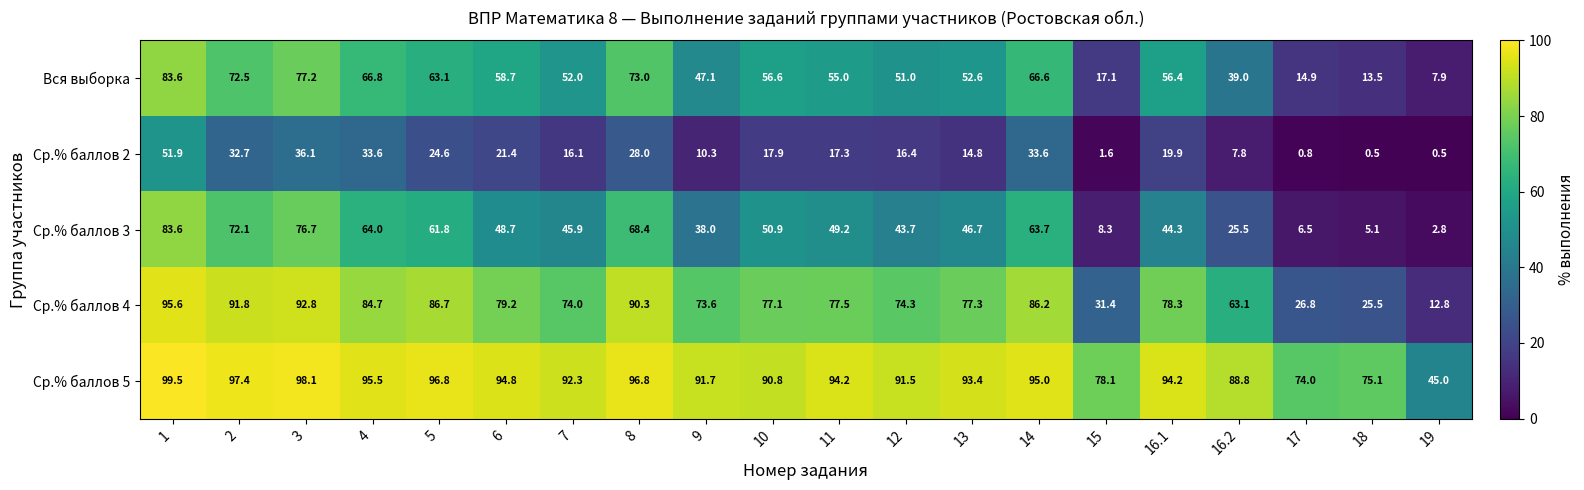

What is the difference between the second highest and second lowest values in the Вся выборка series?

63.7